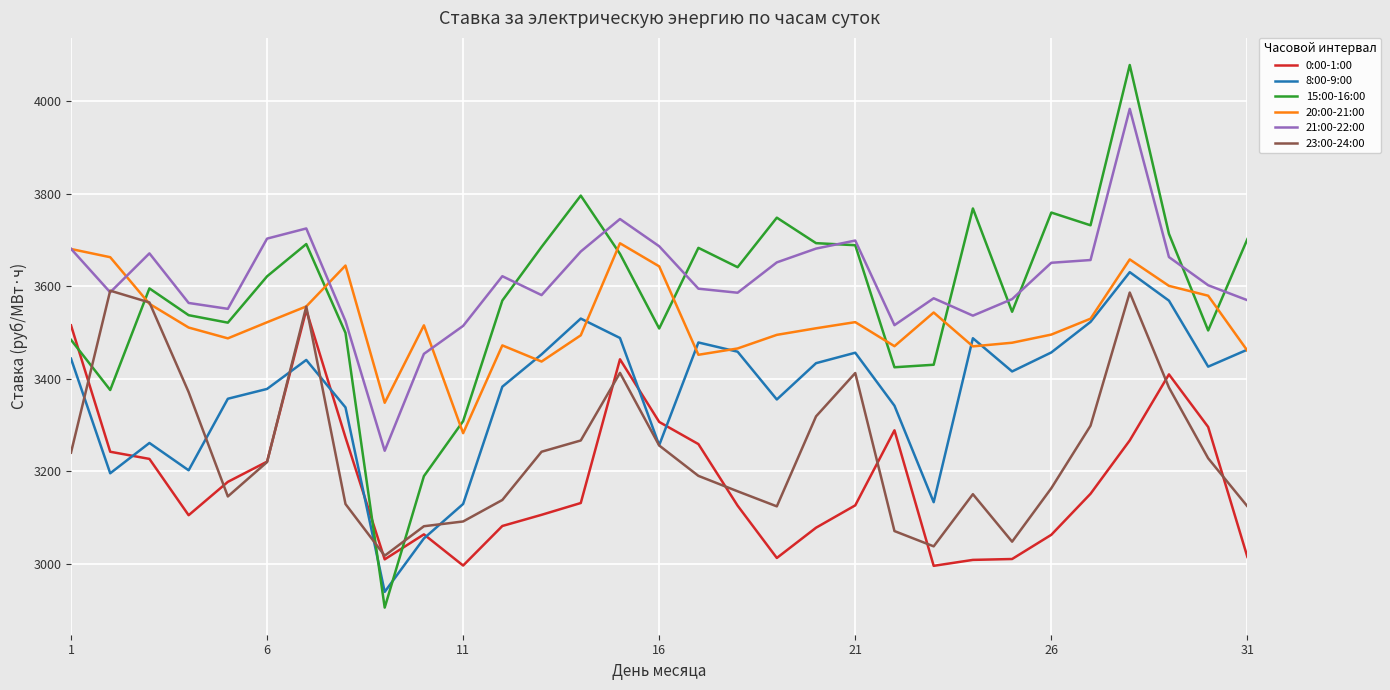

What is the maximum value for 15:00-16:00?

4078.2